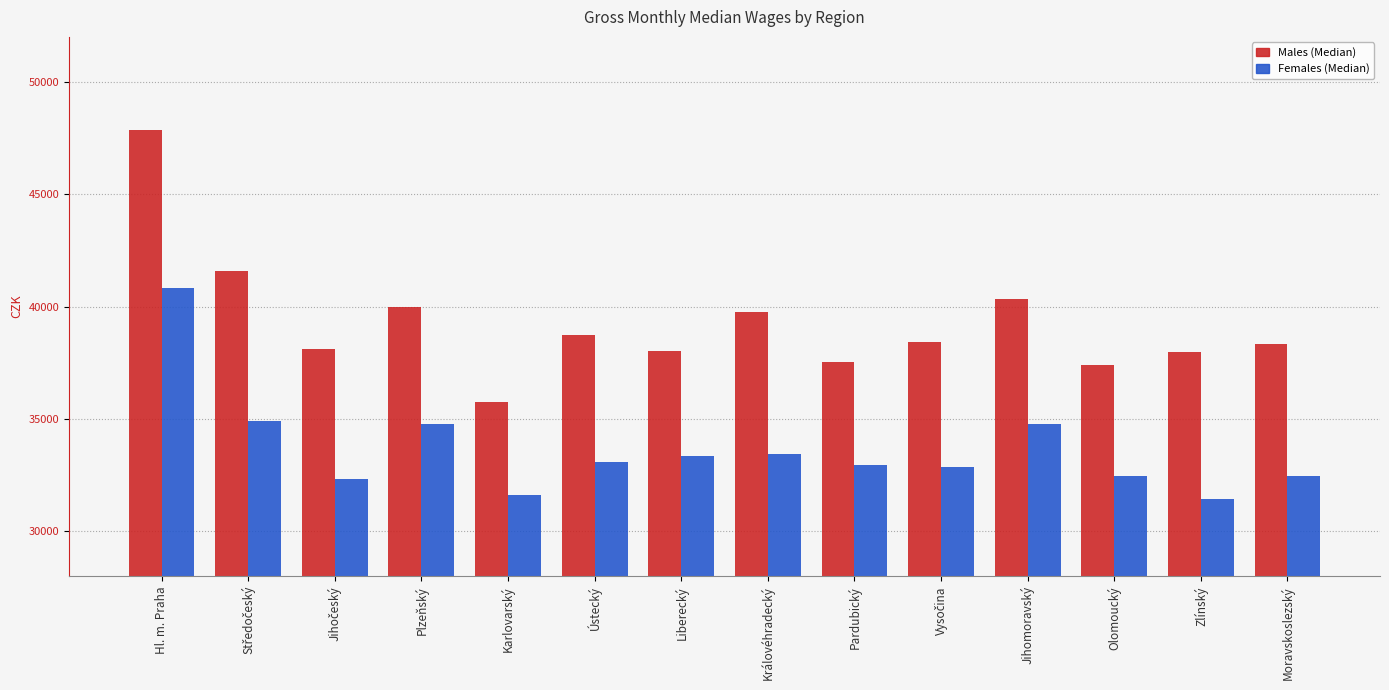

How many bars are there in each group?

2